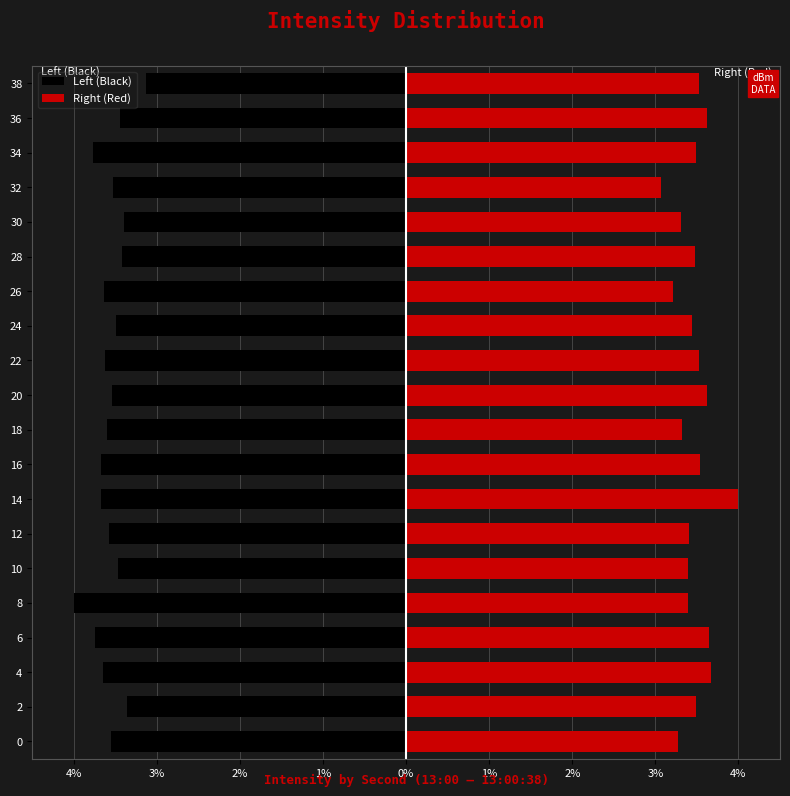

Rank the series by their average value, from highest to lowest.

Right (Red), Left (Black)